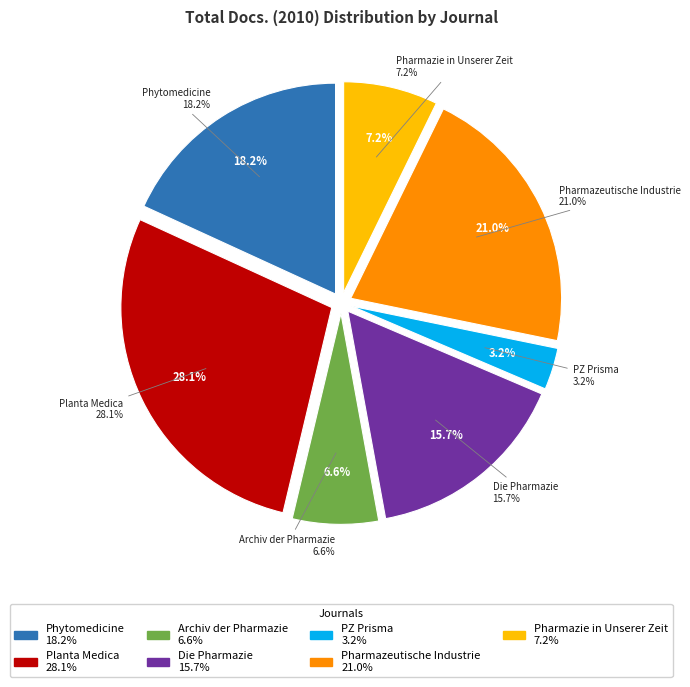

Does Pharmazie in Unserer Zeit account for over 50% of the chart?

No